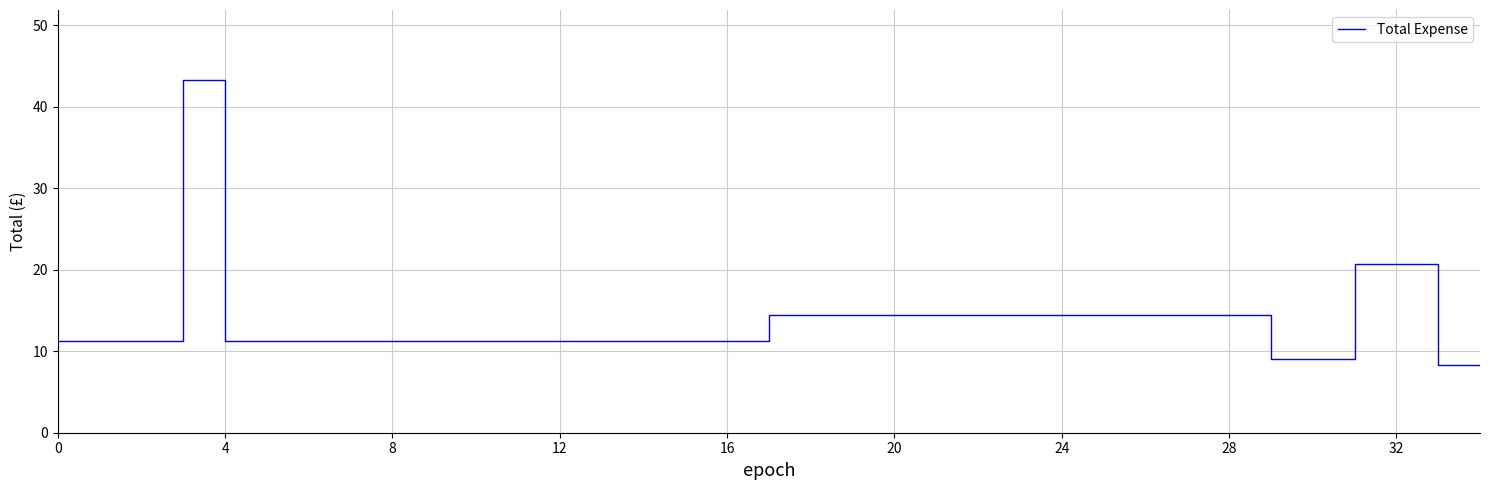

What is the difference between the maximum and minimum values?

34.9